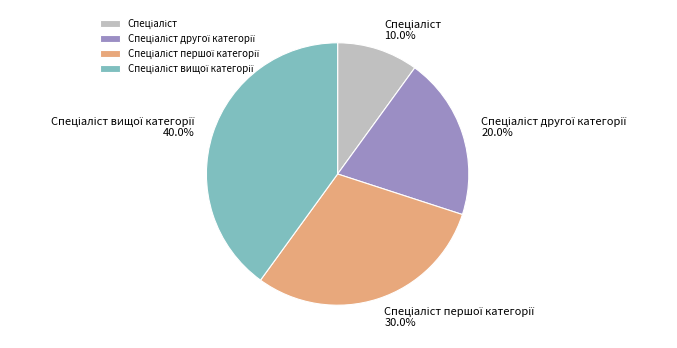

Is there any slice that represents more than half of the pie?

No